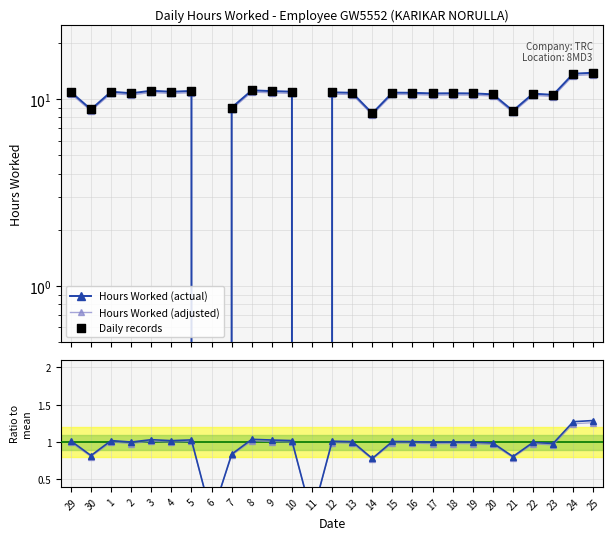

What is the ratio of the value at 8 to the value at 17?

1.0